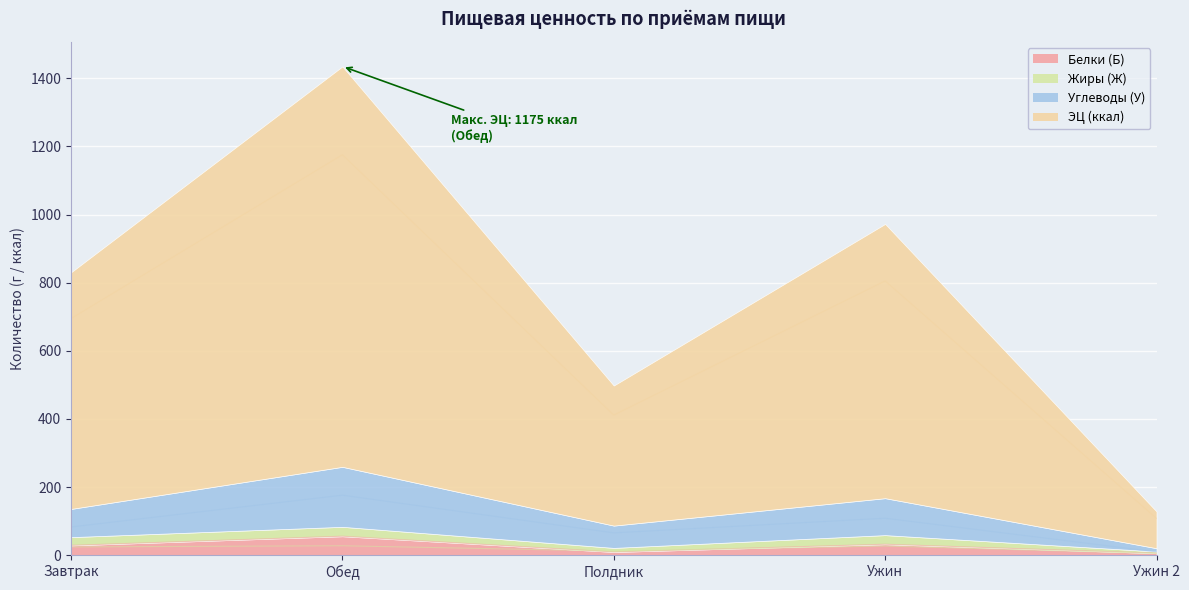

How many values in the ЭЦ (ккал) series are below 694?

2